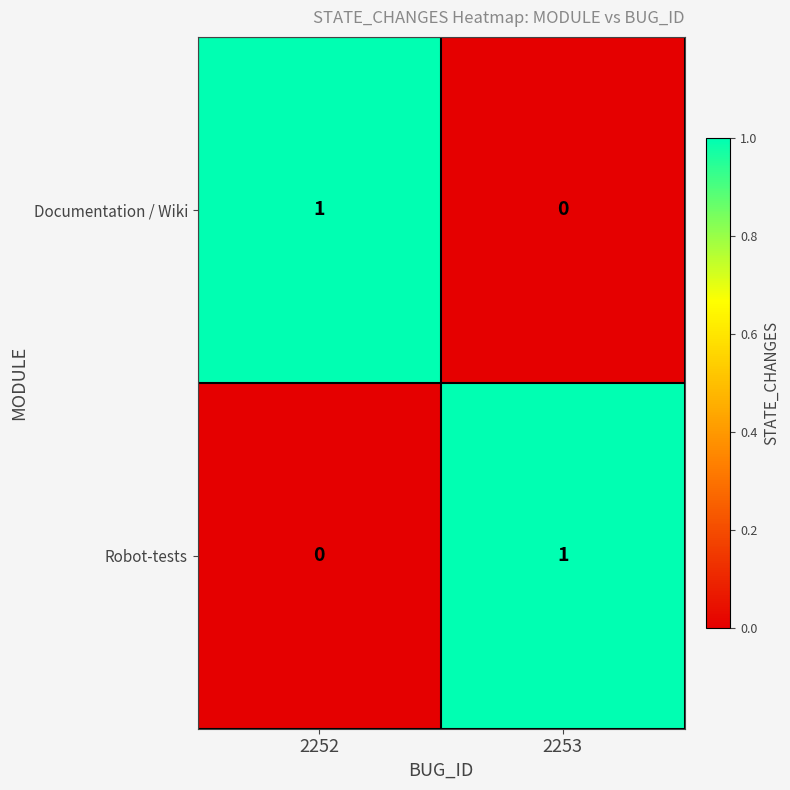

Count the number of data series in this chart.

2